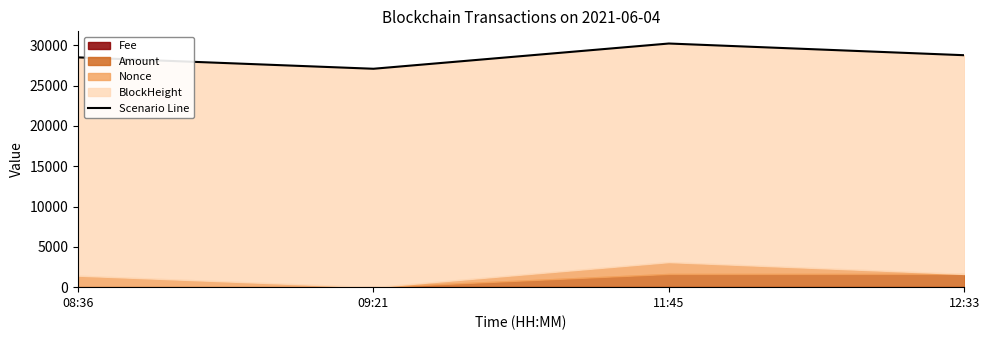

What is the label of the 2nd point from the right?

11:45